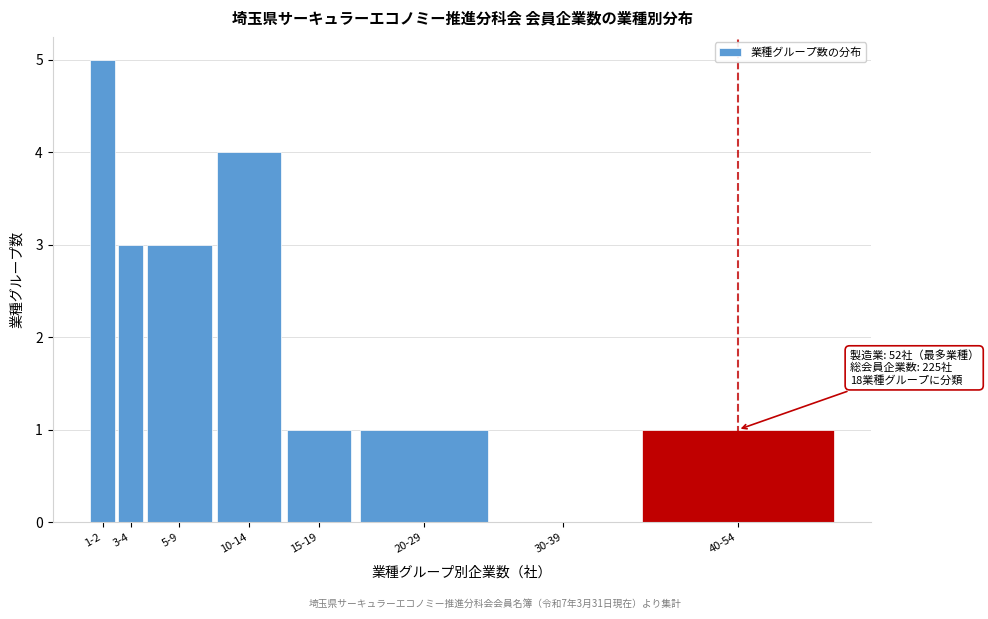

Reading left to right, list all the values displayed in this chart.

1-2=5	3-4=3	5-9=3	10-14=4	15-19=1	20-29=1	30-39=0	40-54=1